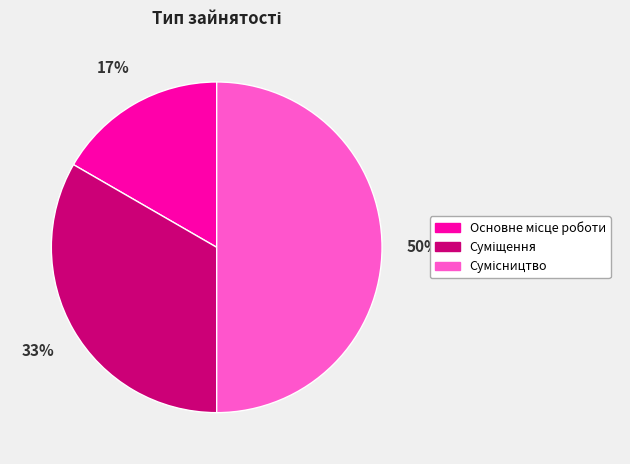

To the nearest percent, what is the difference between the largest and smallest slice percentages?

33%